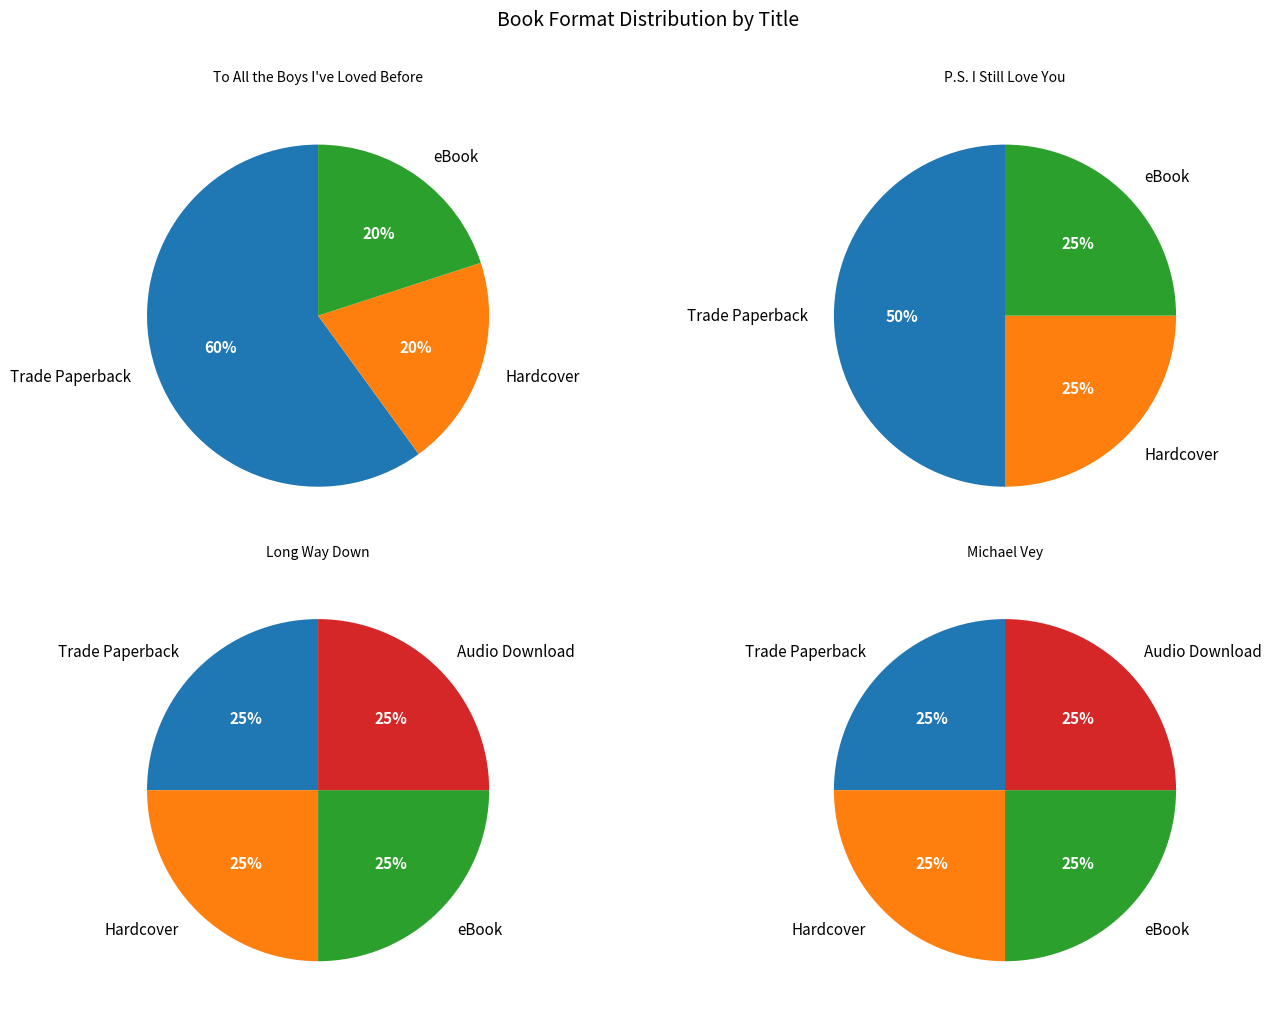

How much of the chart is everything except Long Way Down?

76.5%